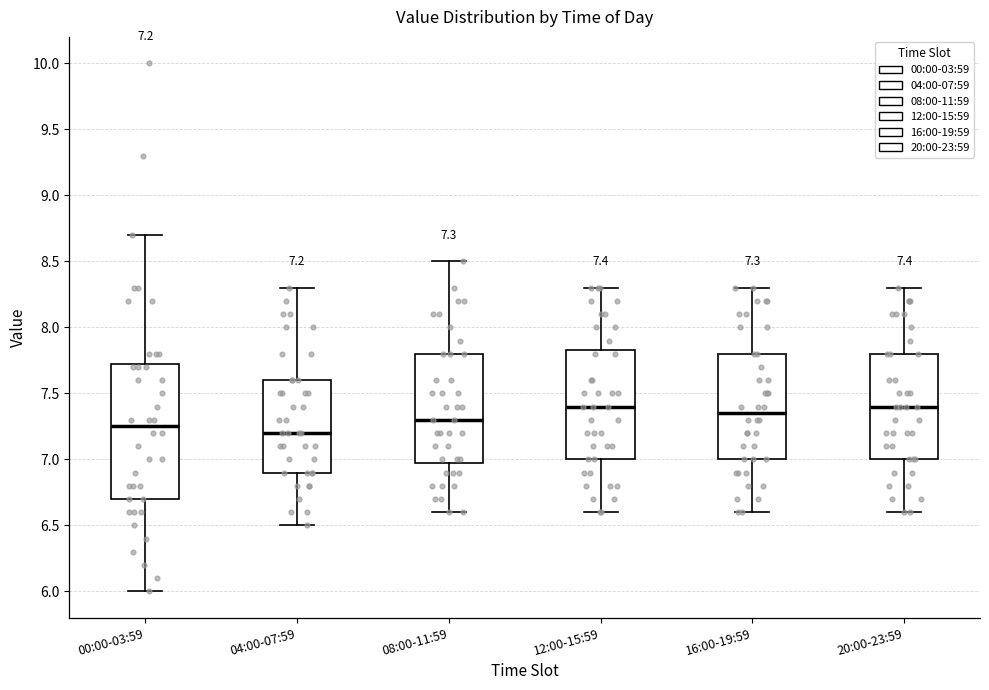

Comparing the boxes themselves (not the whiskers), which one is the tallest?

00:00-03:59